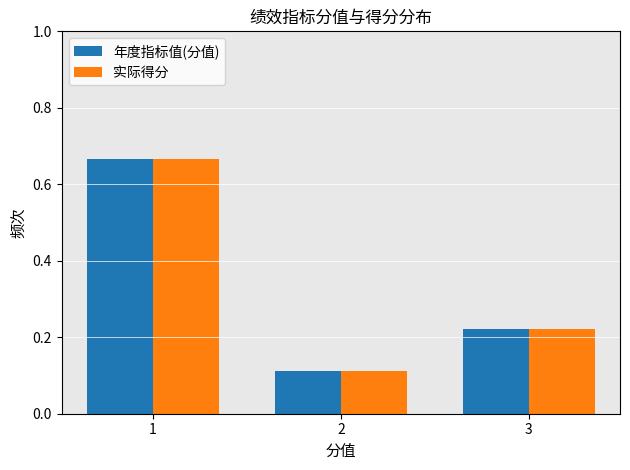

What is the average value of the 年度指标值(分值) series?

0.3